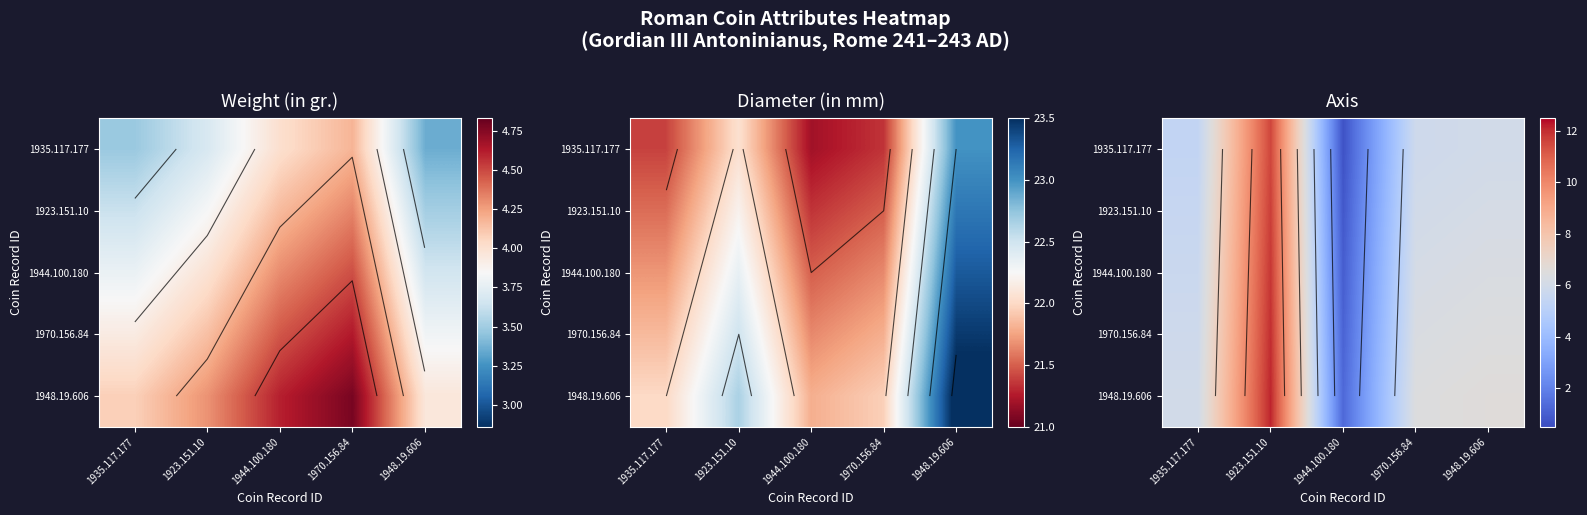

Is it true that 1935.117.177 equals 8.8 at 1935.117.177?

False